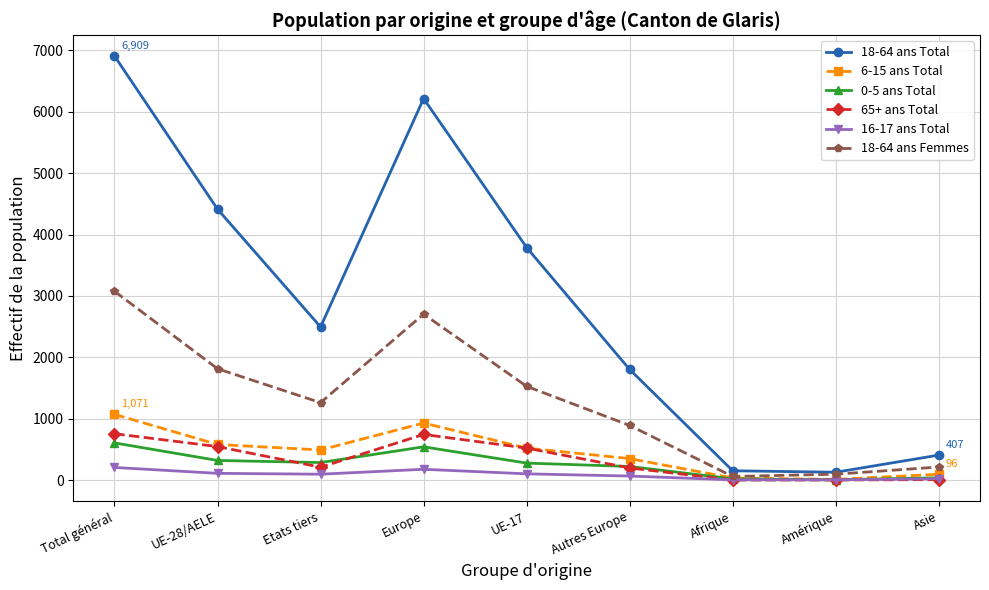

What is the total value across all series at Autres Europe?

3528